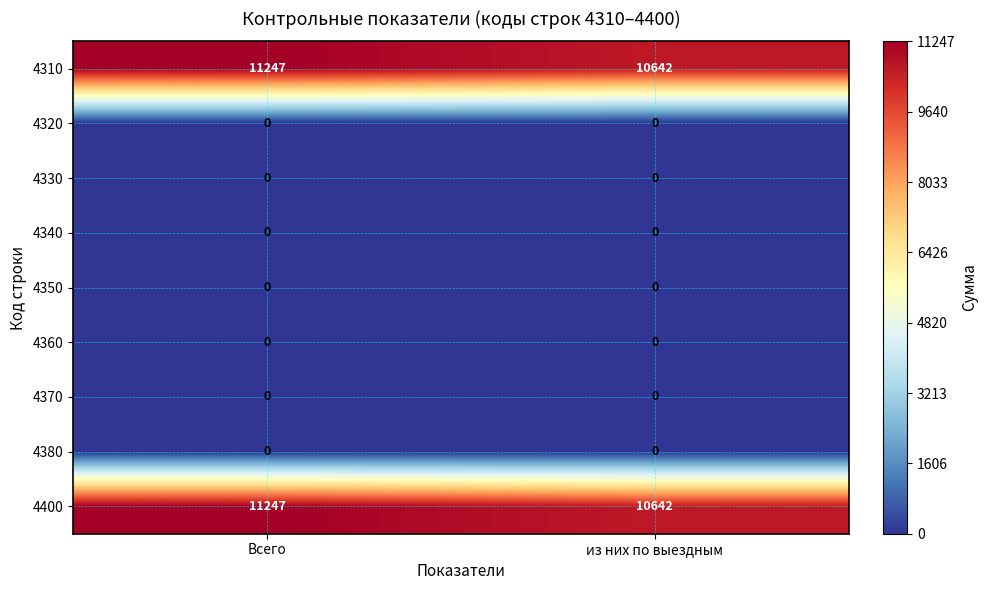

The 4380 series shows 0 at из них по выездным. True or false?

True